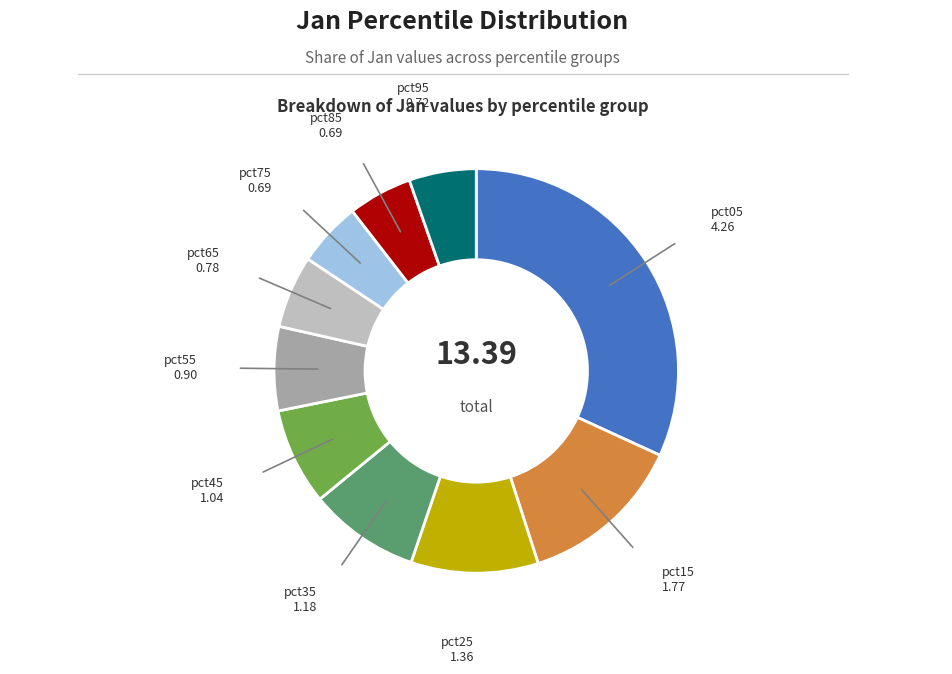

Is there a majority slice in this chart?

No